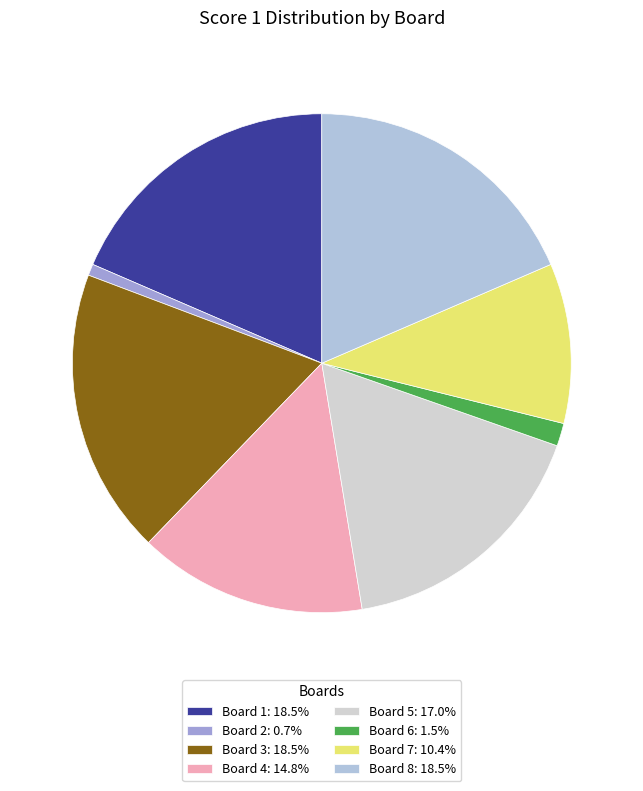

Which slice is the largest?

Board 1